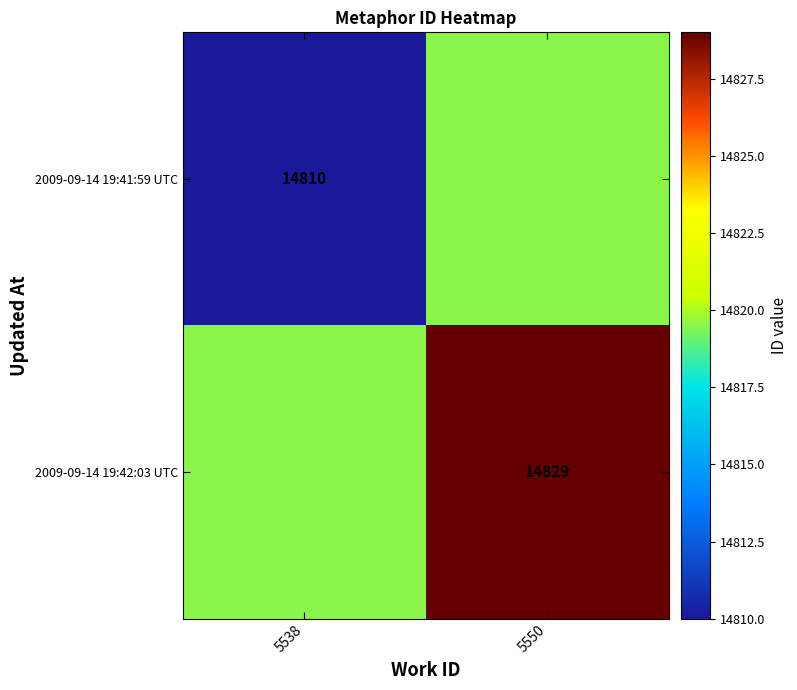

Is it true that 2009-09-14 19:41:59 UTC equals 9456.0 at 5538?

False